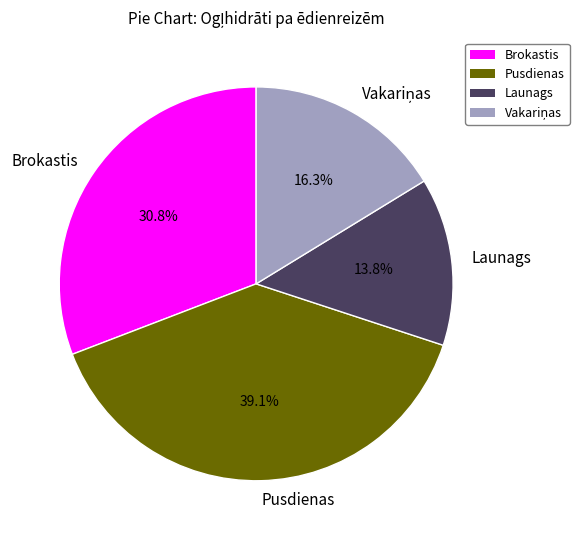

Which has a higher value, Brokastis or Pusdienas?

Pusdienas